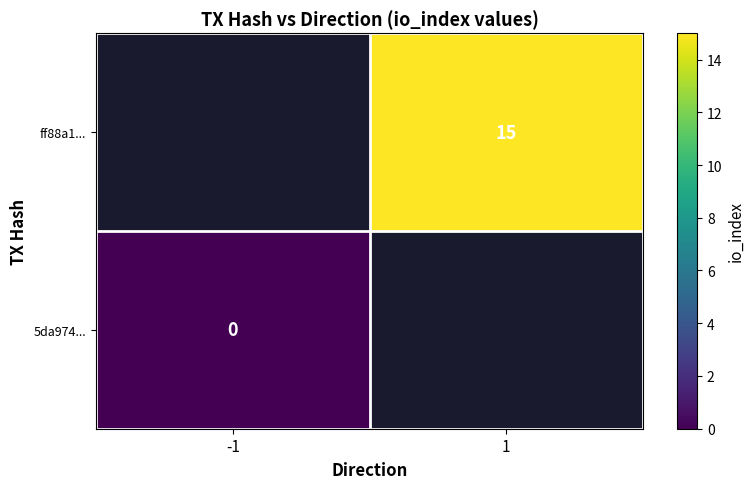

How many series are shown in this chart?

2